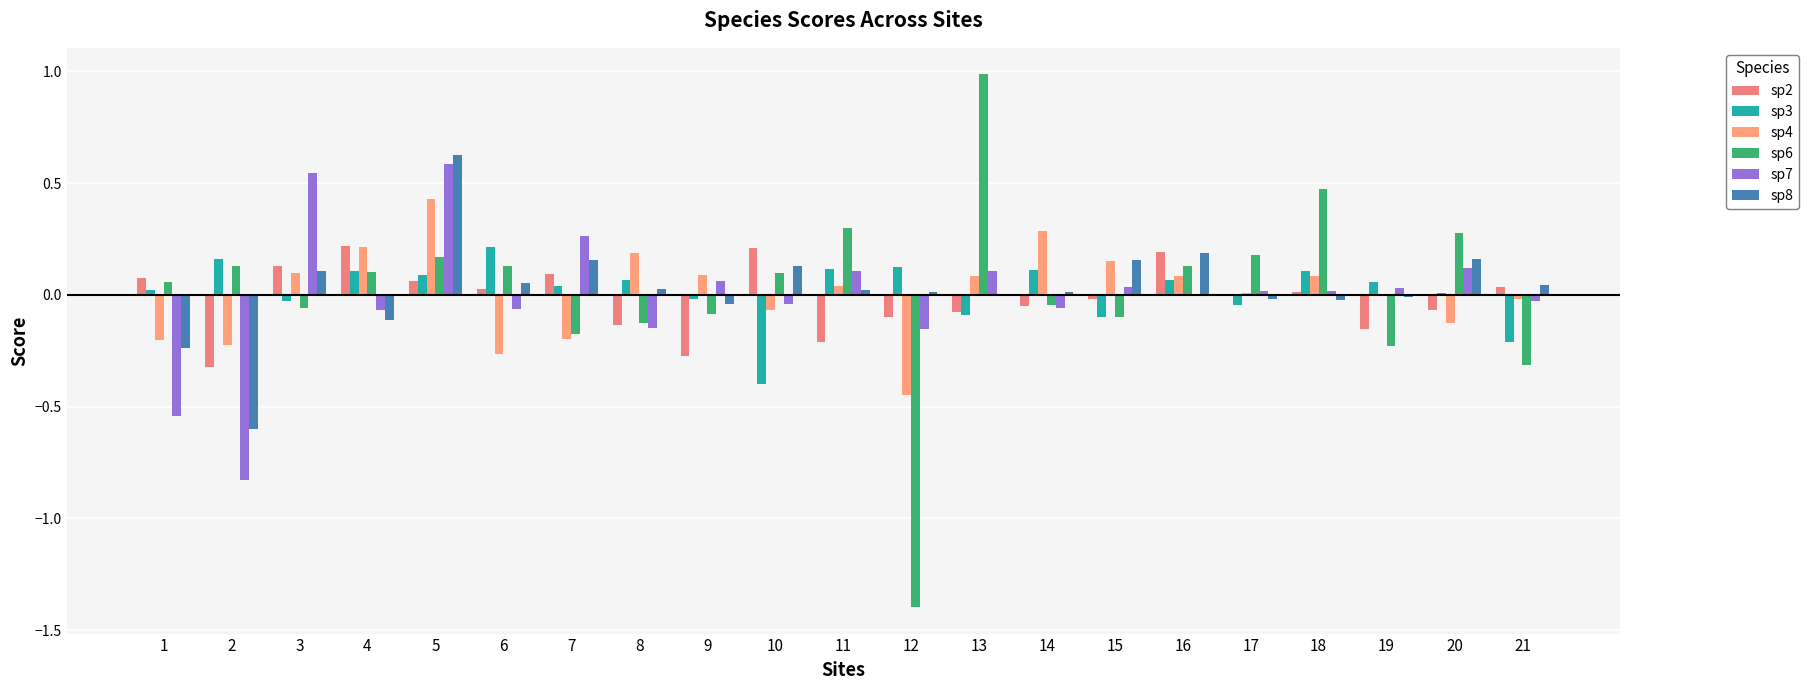

Reading right to left, what are all the values shown in this chart?

sp2: 0.0	-0.1	-0.2	0.0	0.0	0.2	-0.0	-0.1	-0.1	-0.1	-0.2	0.2	-0.3	-0.1	0.1	0.0	0.1	0.2	0.1	-0.3	0.1
sp3: -0.2	0.0	0.1	0.1	-0.0	0.1	-0.1	0.1	-0.1	0.1	0.1	-0.4	-0.0	0.1	0.0	0.2	0.1	0.1	-0.0	0.2	0.0
sp4: -0.0	-0.1	-0.0	0.1	0.0	0.1	0.2	0.3	0.1	-0.4	0.0	-0.1	0.1	0.2	-0.2	-0.3	0.4	0.2	0.1	-0.2	-0.2
sp6: -0.3	0.3	-0.2	0.5	0.2	0.1	-0.1	-0.0	1.0	-1.4	0.3	0.1	-0.1	-0.1	-0.2	0.1	0.2	0.1	-0.1	0.1	0.1
sp7: -0.0	0.1	0.0	0.0	0.0	0.0	0.0	-0.1	0.1	-0.2	0.1	-0.0	0.1	-0.1	0.3	-0.1	0.6	-0.1	0.5	-0.8	-0.5
sp8: 0.0	0.2	-0.0	-0.0	-0.0	0.2	0.2	0.0	0.0	0.0	0.0	0.1	-0.0	0.0	0.2	0.1	0.6	-0.1	0.1	-0.6	-0.2